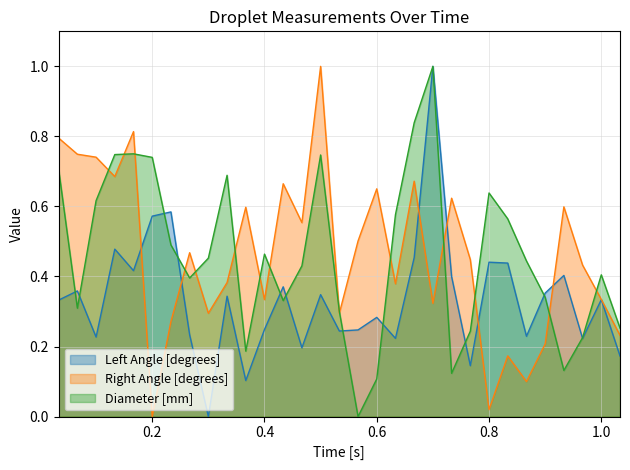

How many values in Left Angle [degrees] are above zero?

30